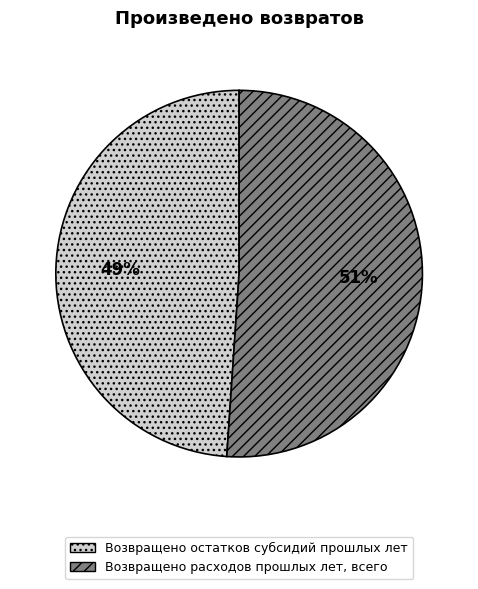

How many slices are in this pie chart?

2